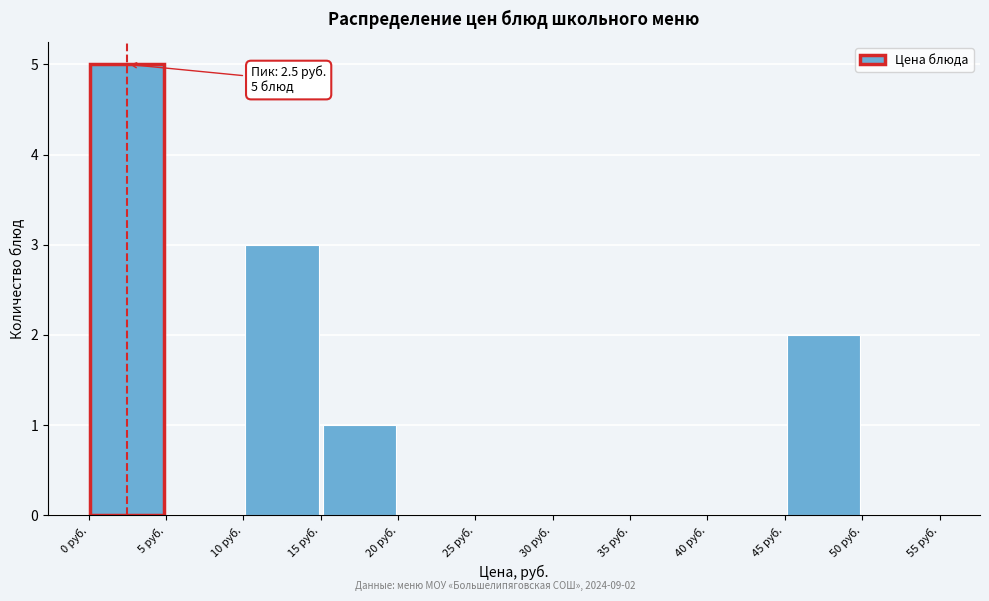

Over which range of the x-axis is the bar tallest?

0 to 5